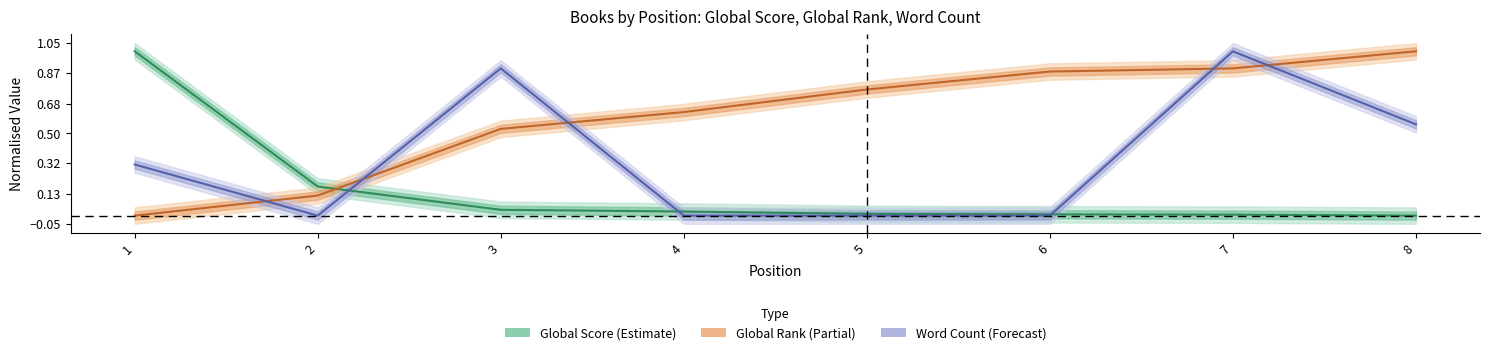

Does the chart display data point markers on the line(s)?

No